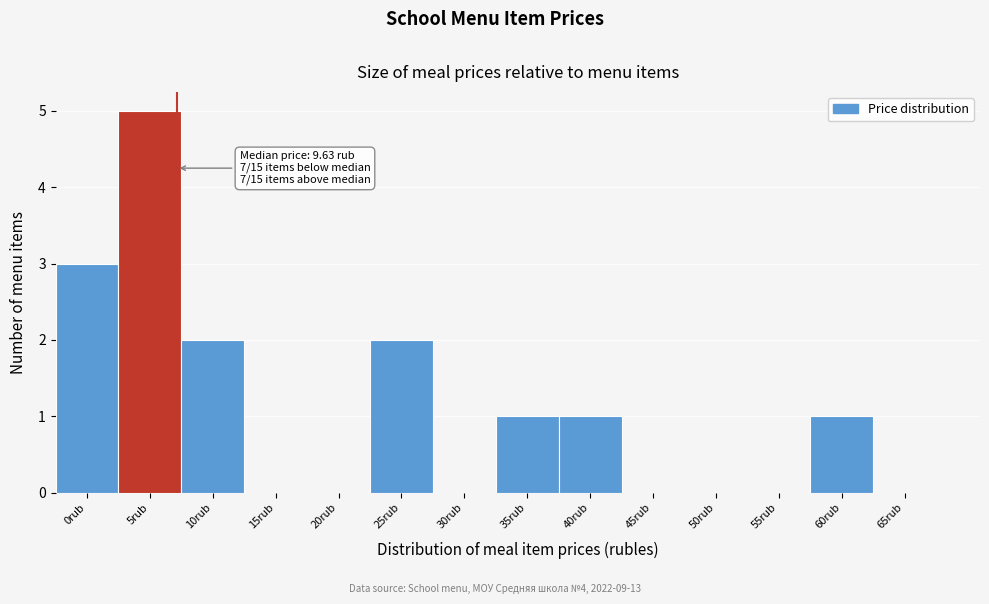

Reading left to right, what are all the values shown in this chart?

0rub=3	5rub=5	10rub=2	15rub=0	20rub=0	25rub=2	30rub=0	35rub=1	40rub=1	45rub=0	50rub=0	55rub=0	60rub=1	65rub=0